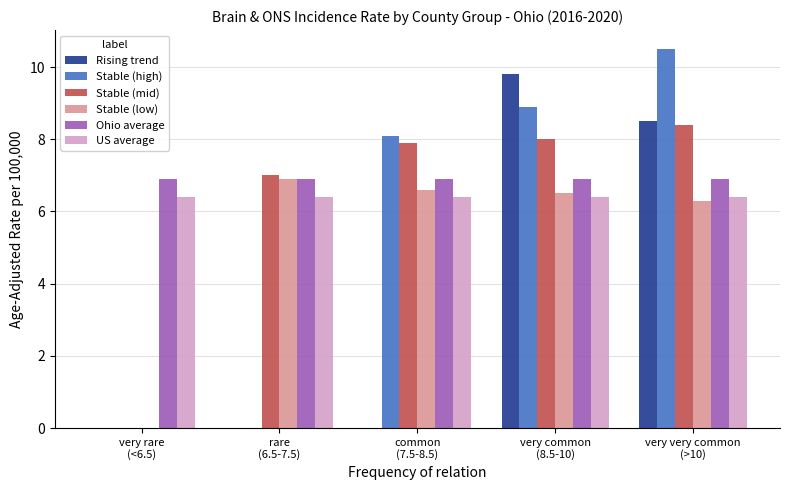

Is the value of Stable (high) at very very common
(>10) greater than the value of Ohio average at common
(7.5-8.5)?

Yes